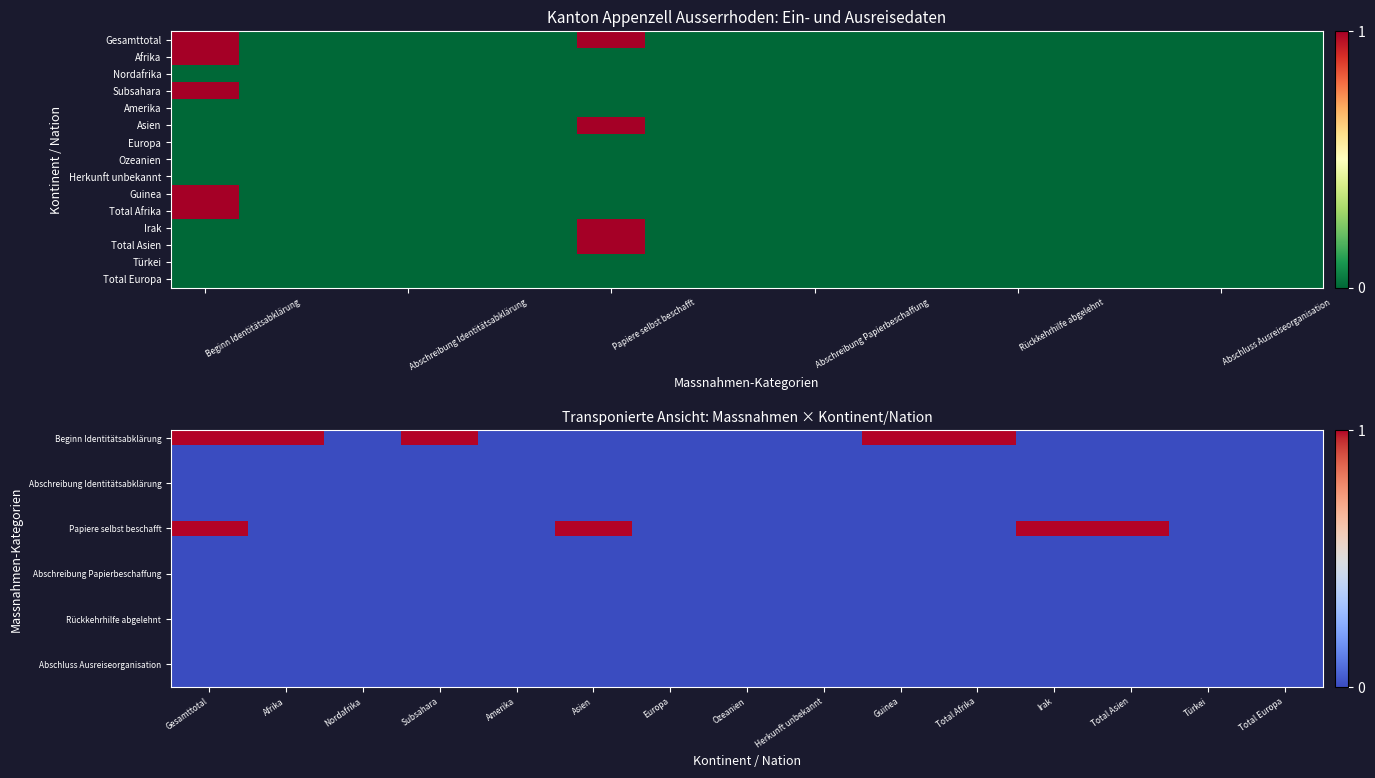

At how many categories does at least one series exceed 0?

8